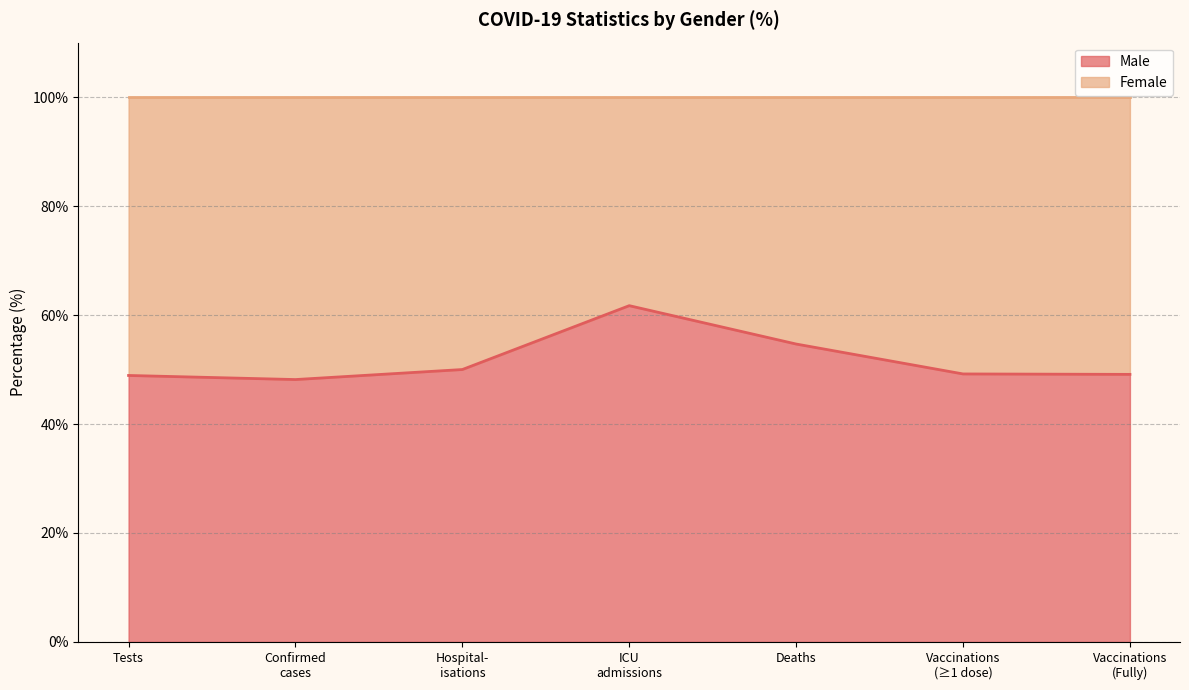

True or false: the data has more than 2 interior local peaks.

False